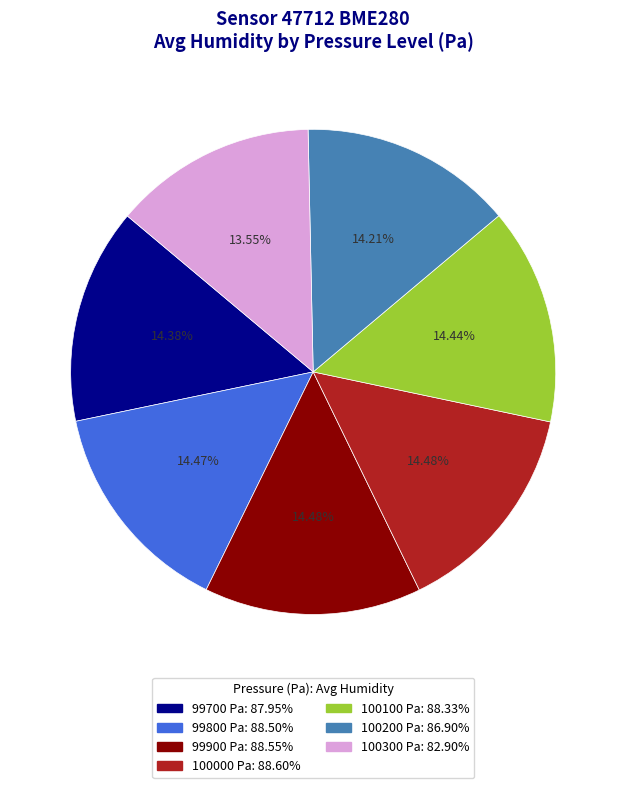

Does any single category account for the majority?

No